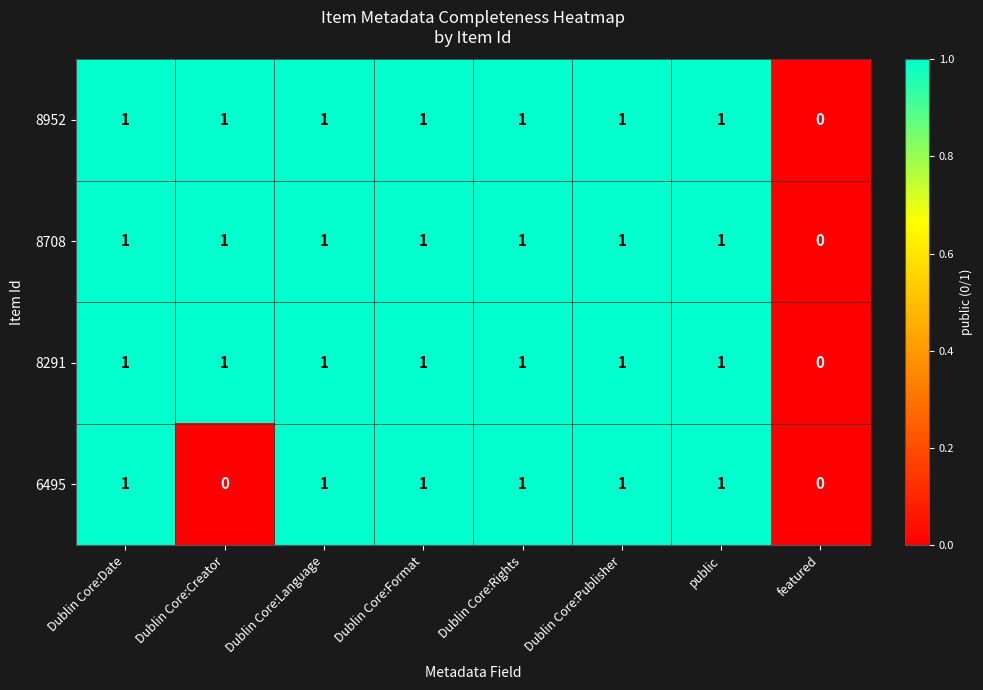

The 6495 series shows 2 at public. True or false?

False